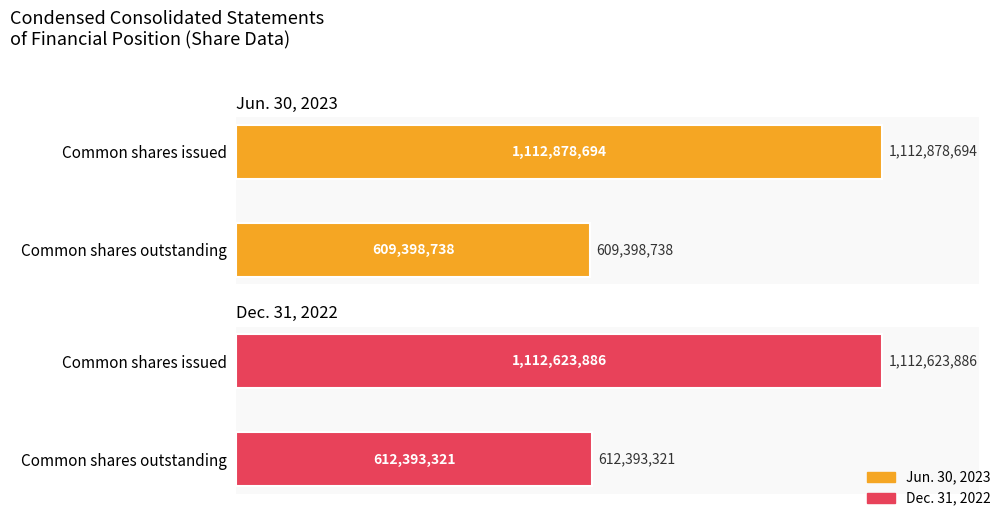

Are the bars horizontal?

Yes